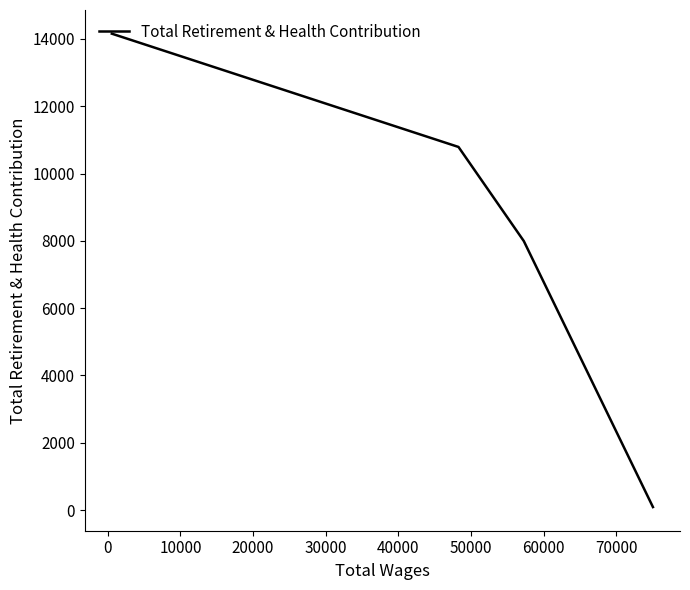

True or false: the data has more than 0 interior local peaks.

False